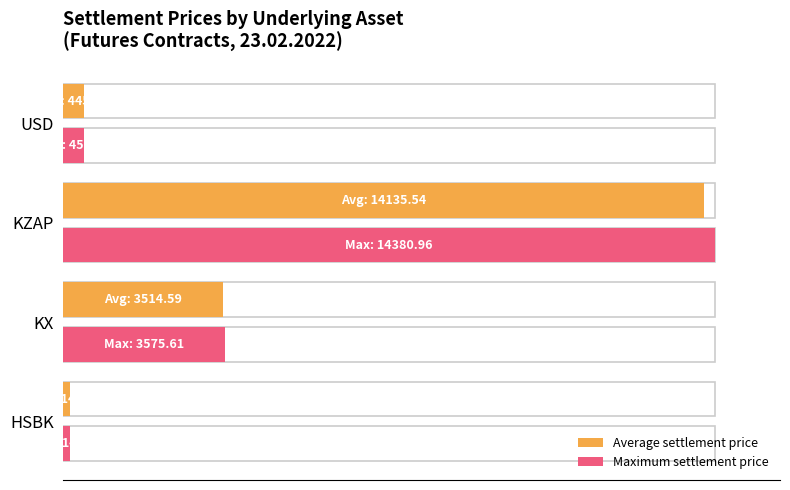

How many bars are there in each group?

2